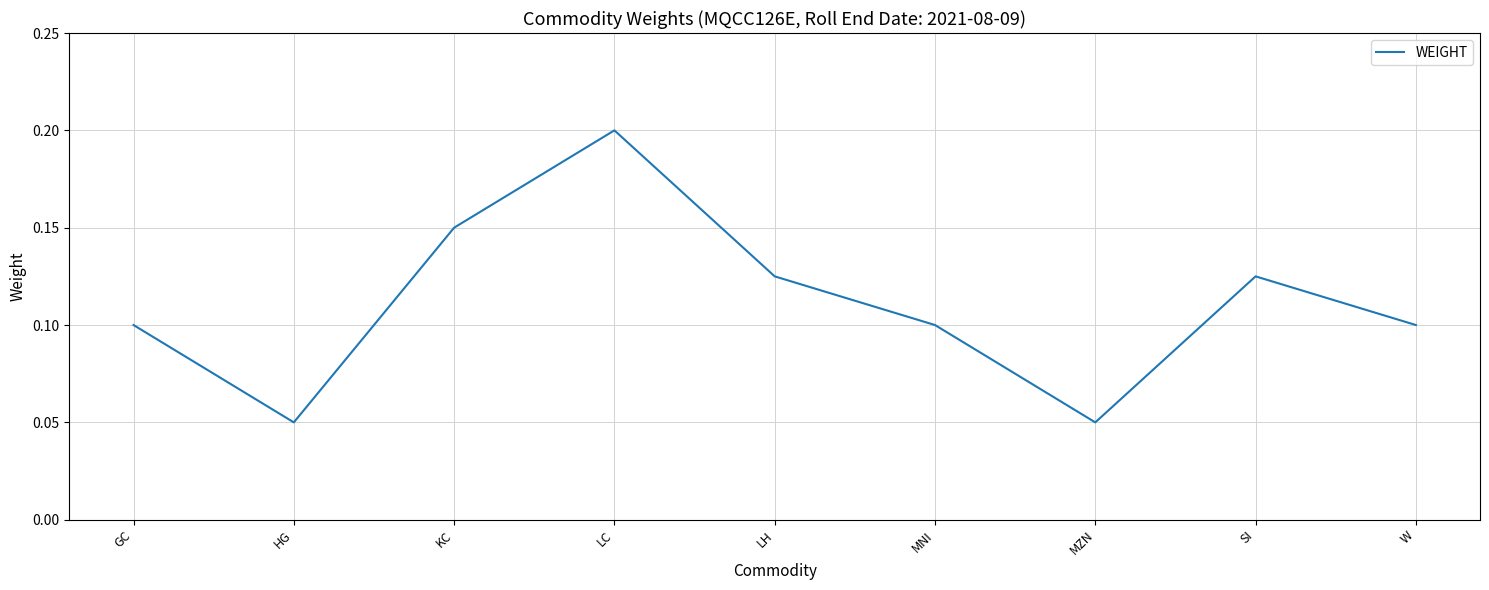

Is it true that the value at LC is 0.1?

False